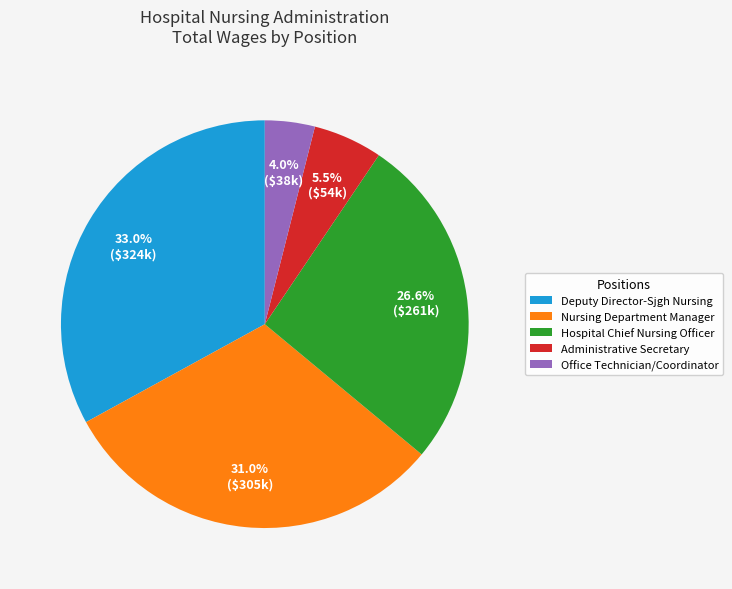

Which has a higher value, Administrative Secretary or Hospital Chief Nursing Officer?

Hospital Chief Nursing Officer